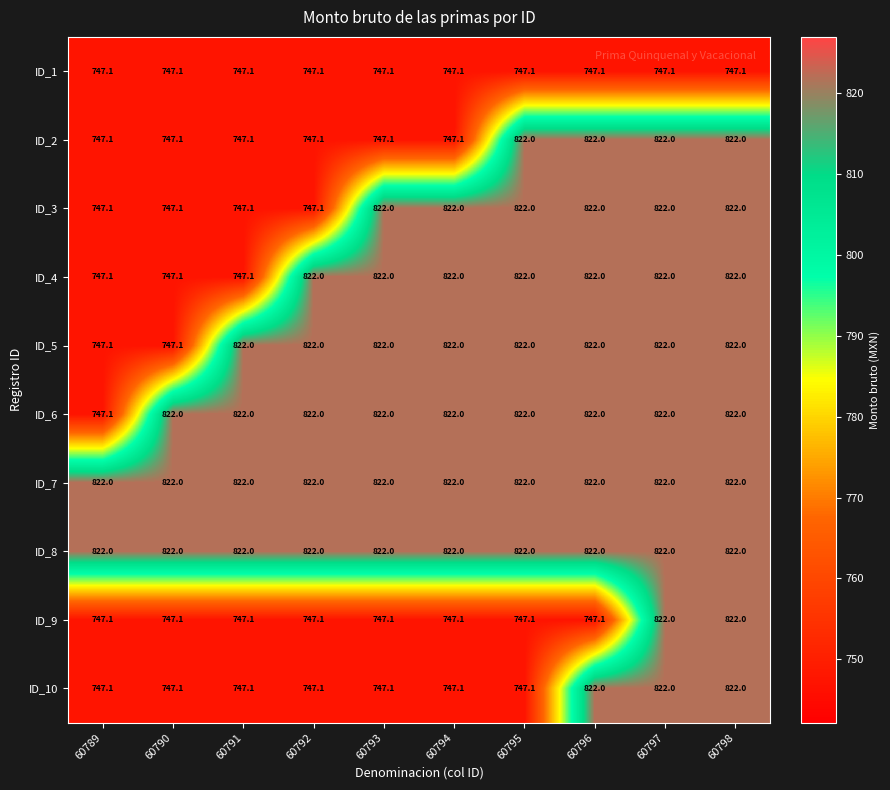

What value does the ID_6 series have at 60793?

822.0